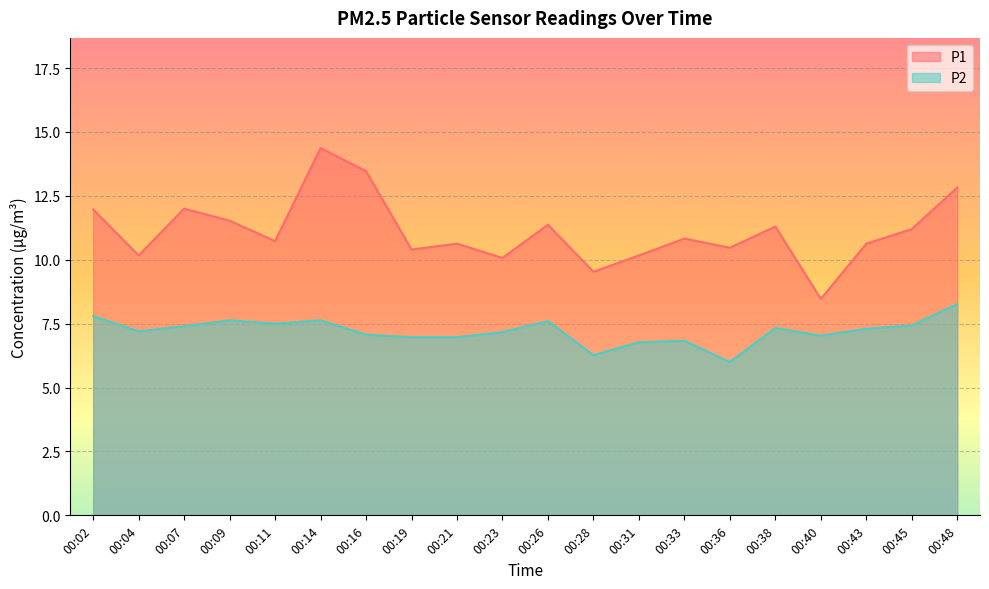

At which category does P2 reach its first local valley?

00:04